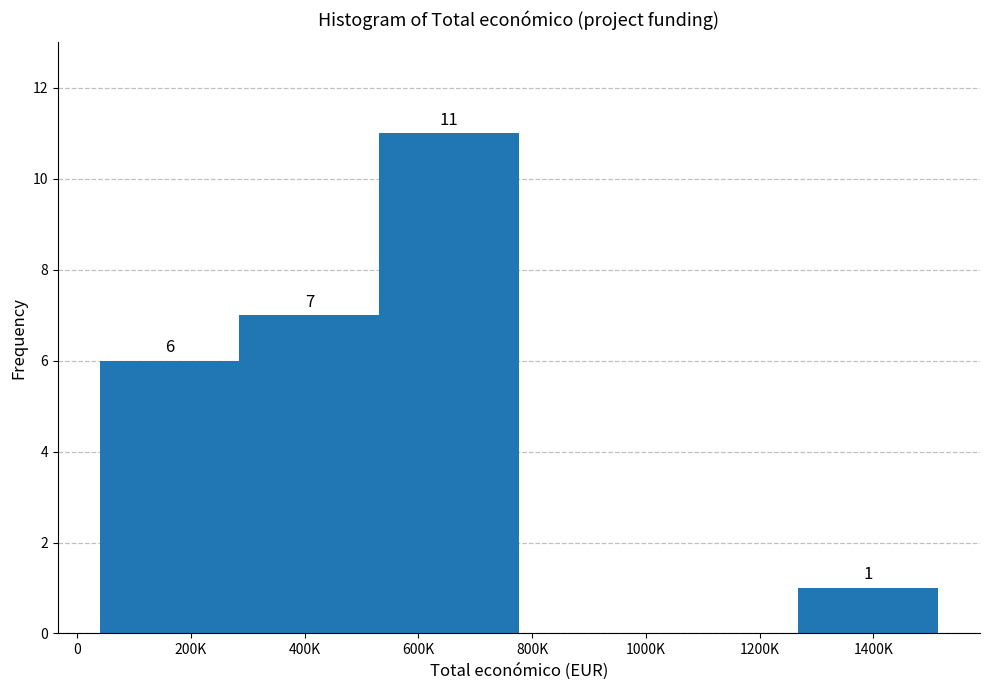

Reading left to right, what are all the values shown in this chart?

200K=6	400K=7	600K=11	800K=0	1200K=0	1400K=1